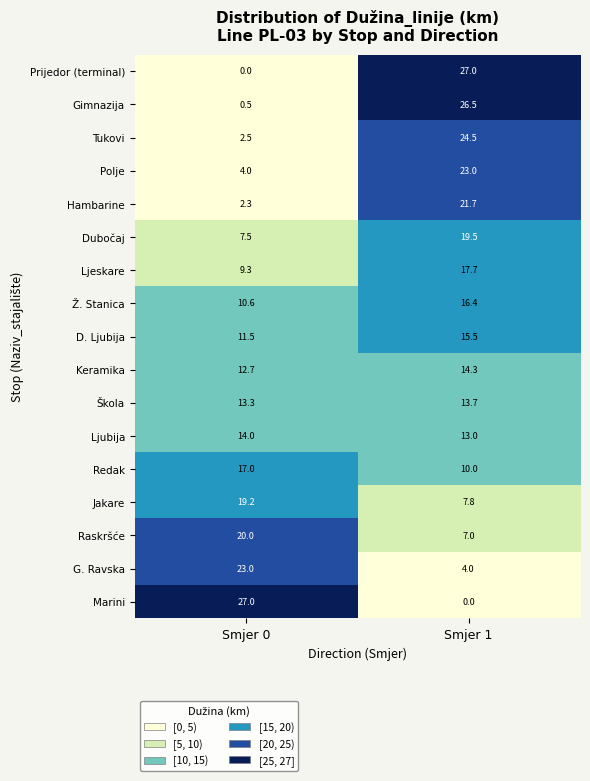

Is the value of Prijedor (terminal) at Smjer 1 greater than the value of Ž. Stanica at Smjer 0?

Yes